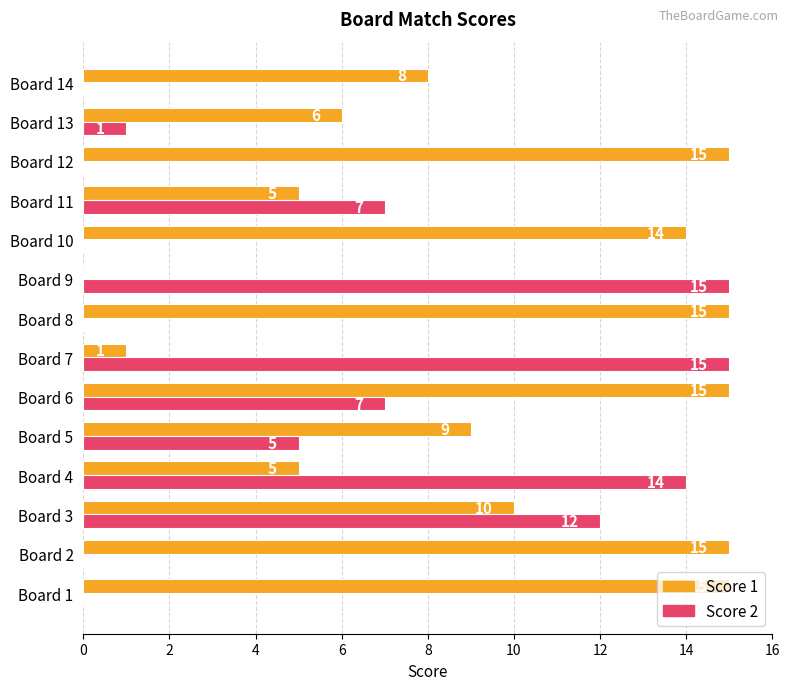

Is the value of Score 1 at Board 4 greater than the value of Score 2 at Board 9?

No